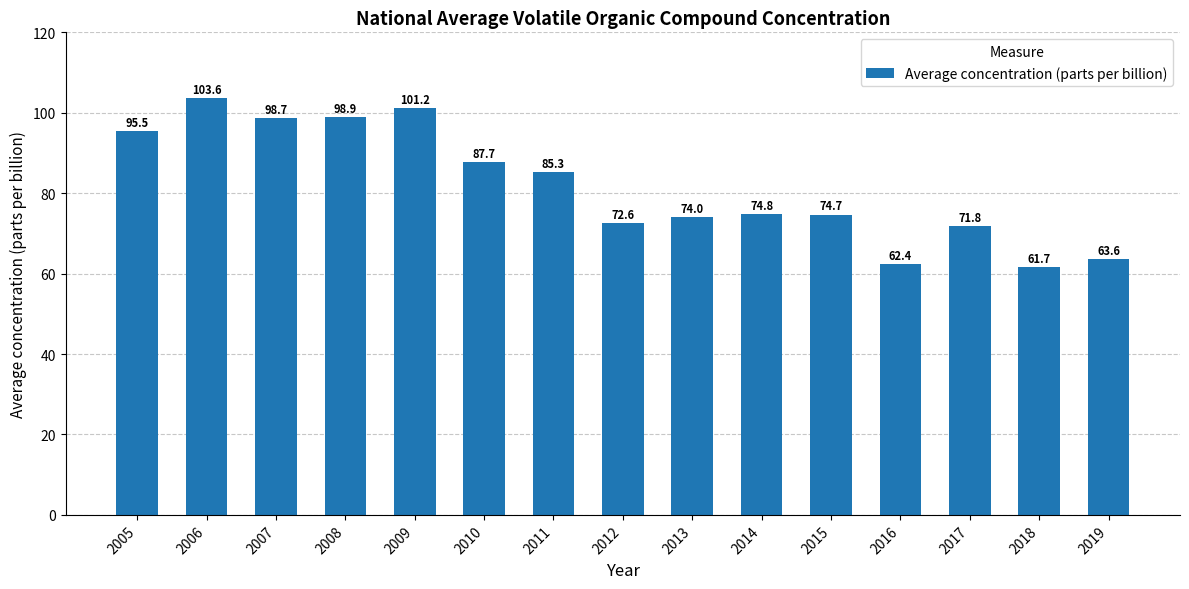

True or false: the data shows 30.2 at 2018.

False